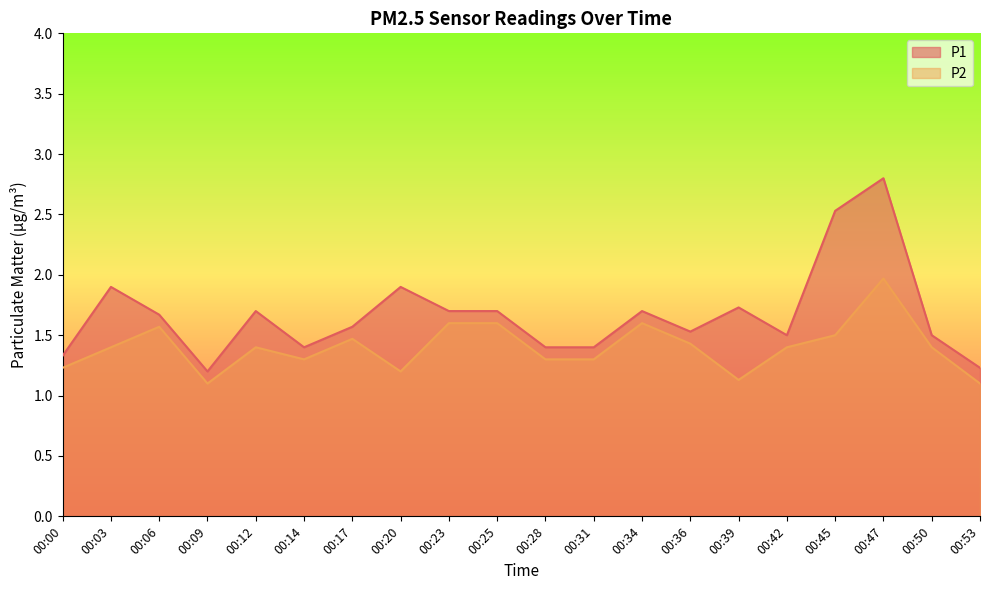

The value of P2 at 00:09 is 1.1. True or false?

True